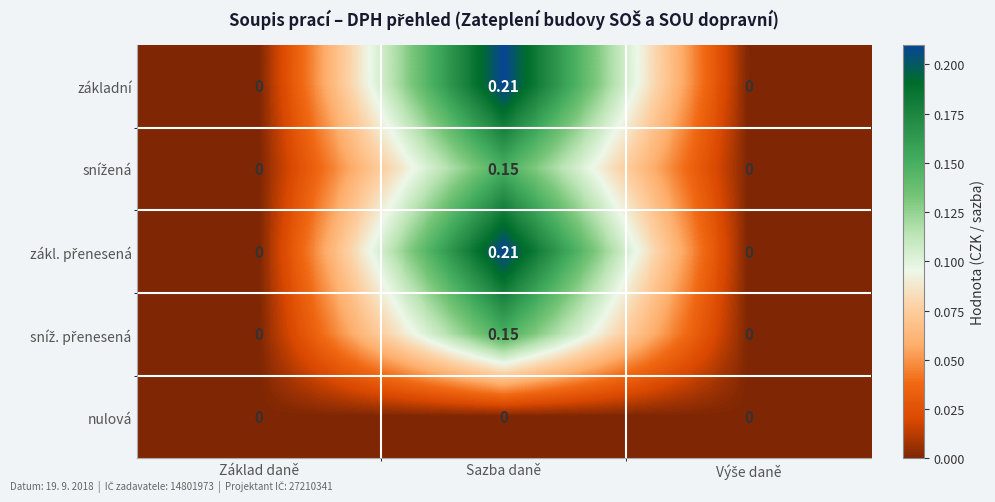

How many distinct data groups are displayed?

5